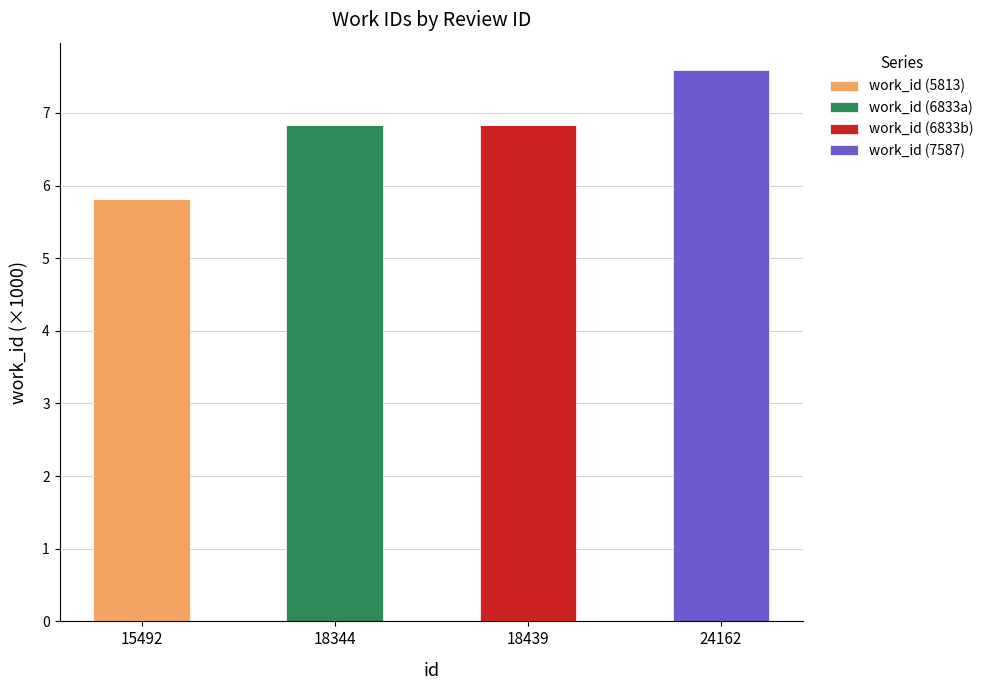

Are the bars horizontal?

No